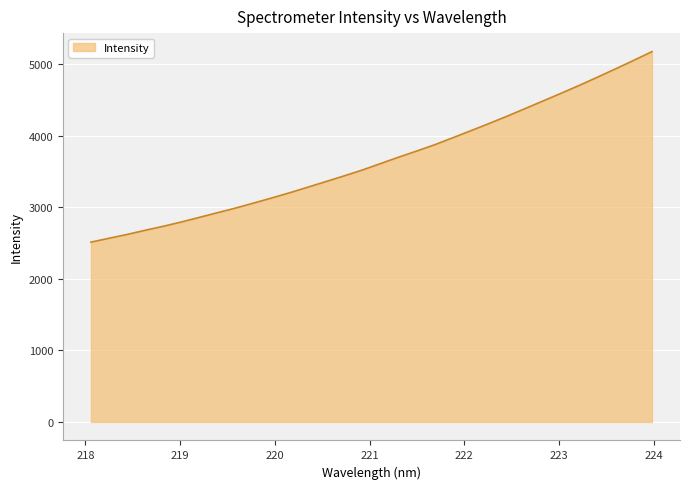

How many lines are shown in the chart?

1